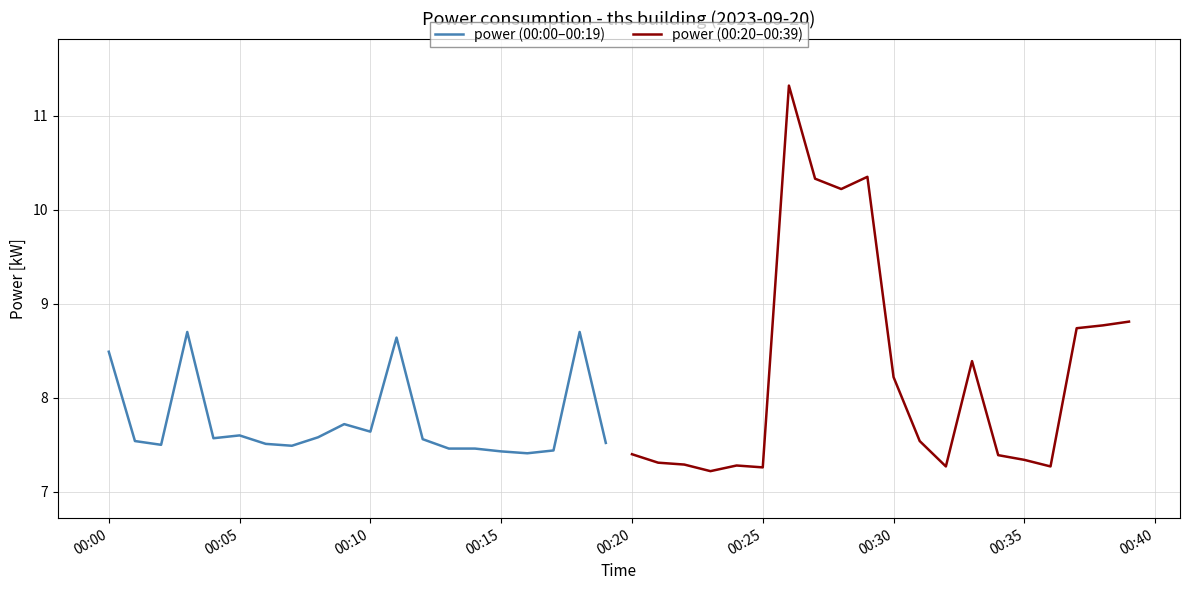

Reading left to right, transcribe all the data shown in this chart.

power (00:00–00:19): 8.5	7.5	7.5	8.7	7.6	7.6	7.5	7.5	7.6	7.7	7.6	8.6	7.6	7.5	7.5	7.4	7.4	7.4	8.7	7.5
power (00:20–00:39): 7.4	7.3	7.3	7.2	7.3	7.3	11.3	10.3	10.2	10.3	8.2	7.5	7.3	8.4	7.4	7.3	7.3	8.7	8.8	8.8